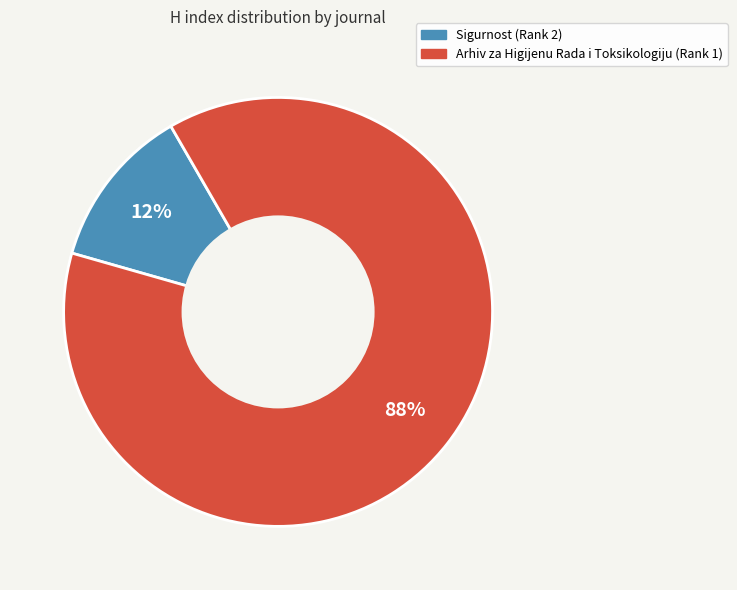

Do Arhiv za Higijenu Rada i Toksikologiju (Rank 1) and Sigurnost (Rank 2) together represent more than half of the pie?

Yes